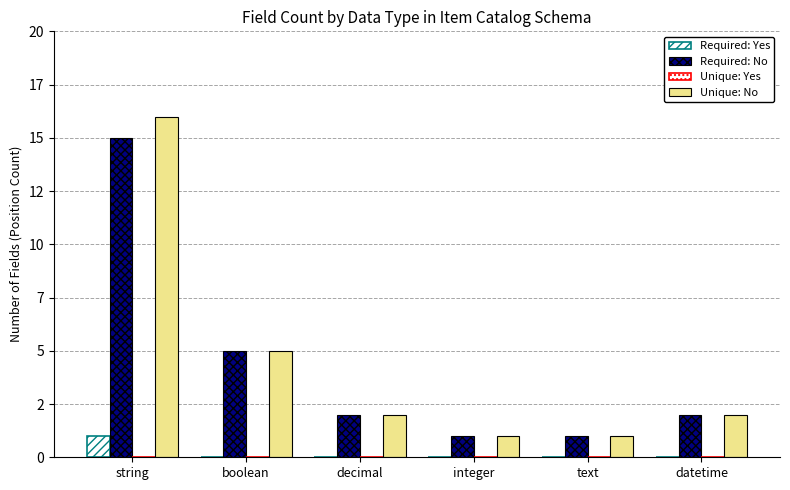

Rank the series at string from lowest to highest value.

Unique: Yes, Required: Yes, Required: No, Unique: No